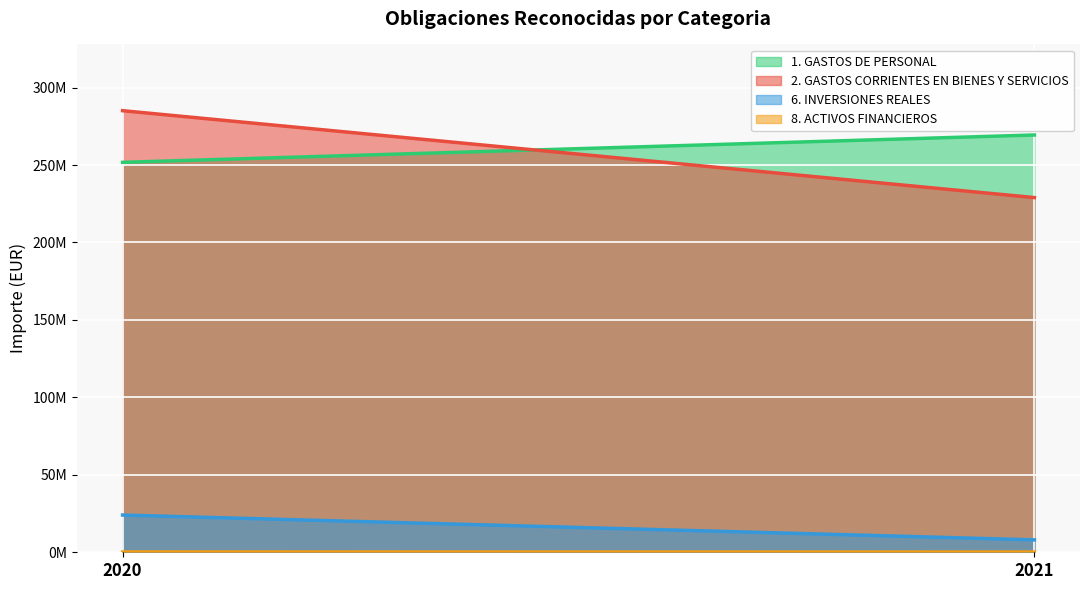

Reading left to right, what are all the values shown in this chart?

1. GASTOS DE PERSONAL: 2020=251726217	2021=269376444
2. GASTOS CORRIENTES EN BIENES Y SERVICIOS: 2020=285067037	2021=228962593
6. INVERSIONES REALES: 2020=24034925	2021=8008945
8. ACTIVOS FINANCIEROS: 2020=180257	2021=140255